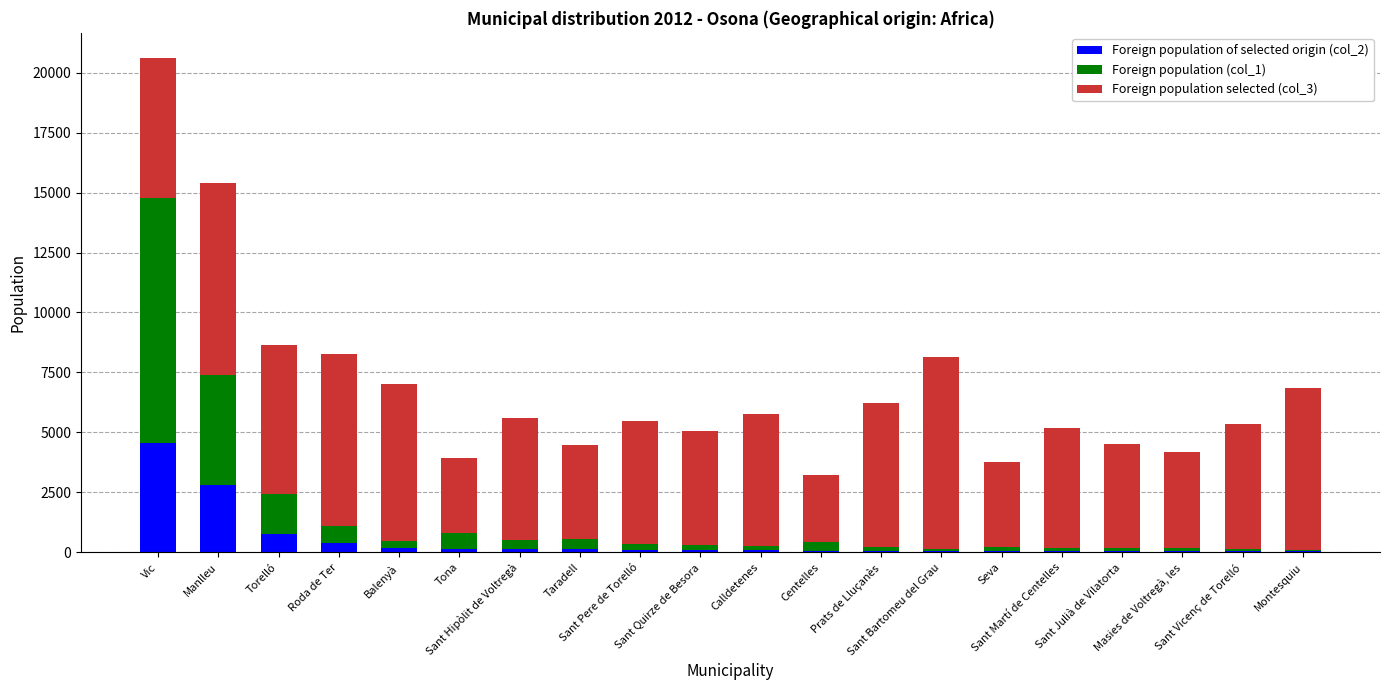

Count the number of data series in this chart.

3